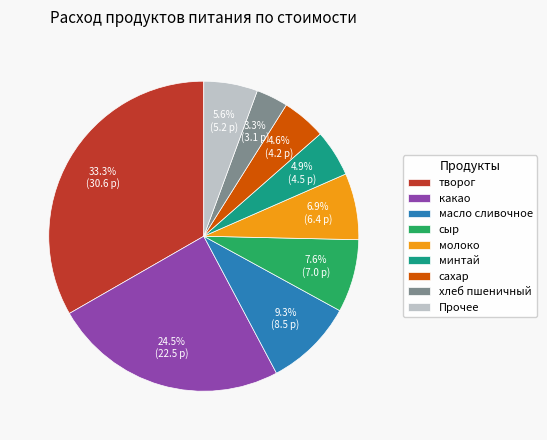

Does хлеб пшеничный represent more than half of the total?

No